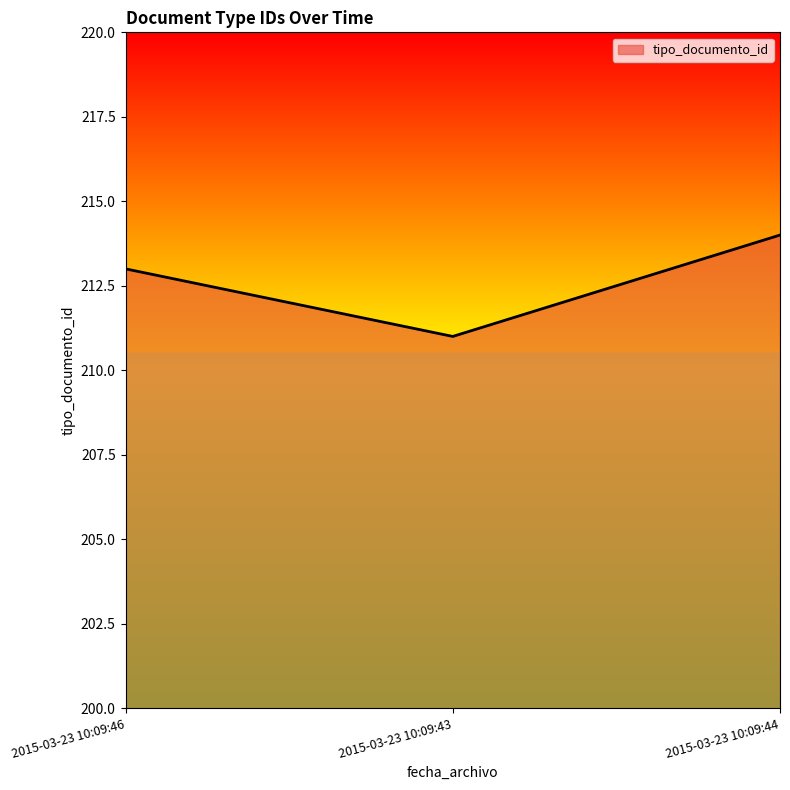

Read the value at 2015-03-23 10:09:43.

211